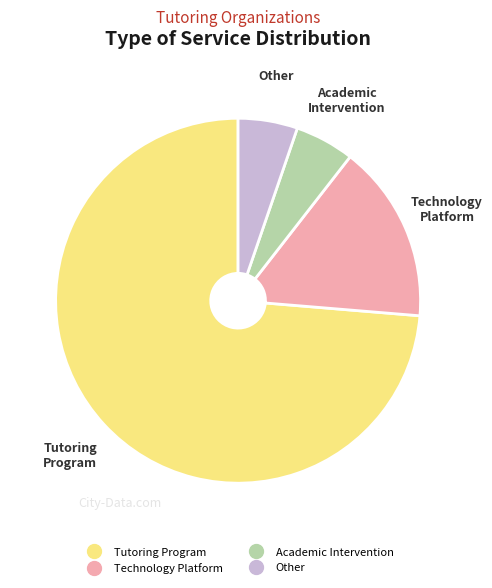

Is the sum of Tutoring Program and Other greater than half?

Yes